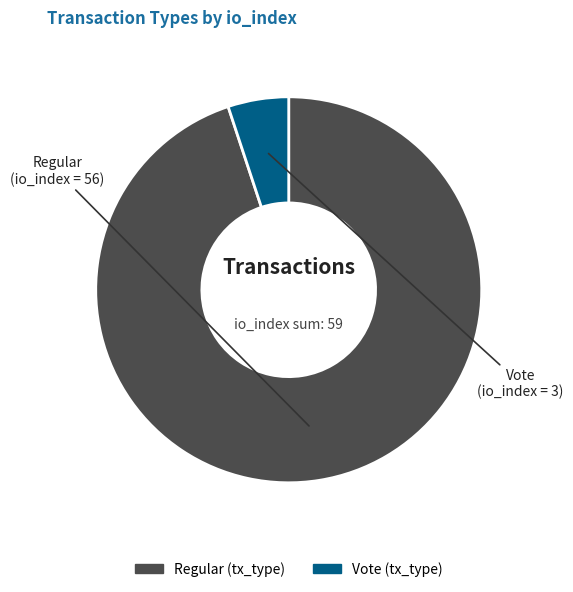

Does any single category account for the majority?

Yes